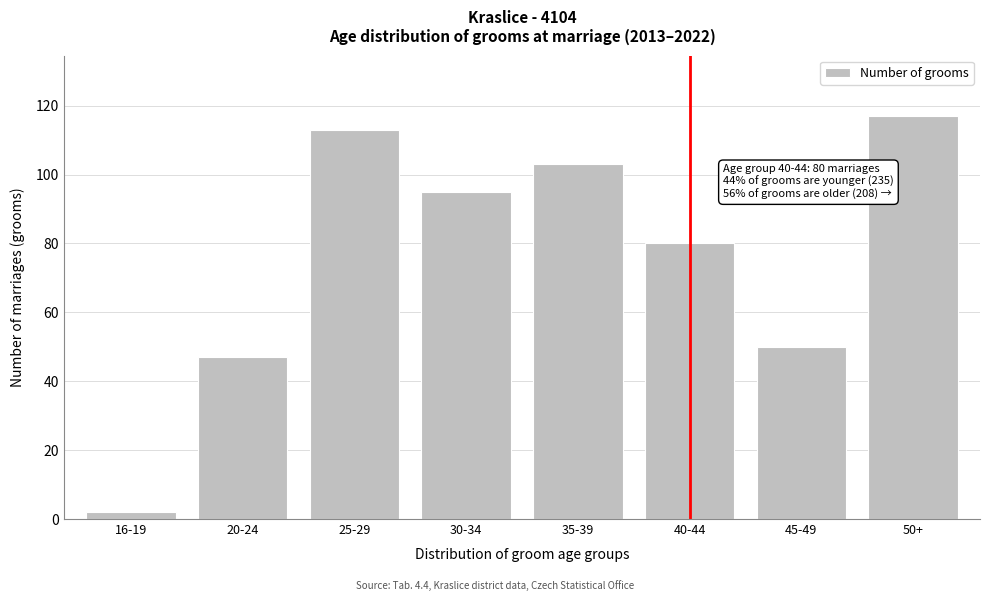

Reading right to left, transcribe all the data shown in this chart.

50+=117	45-49=50	40-44=80	35-39=103	30-34=95	25-29=113	20-24=47	16-19=2